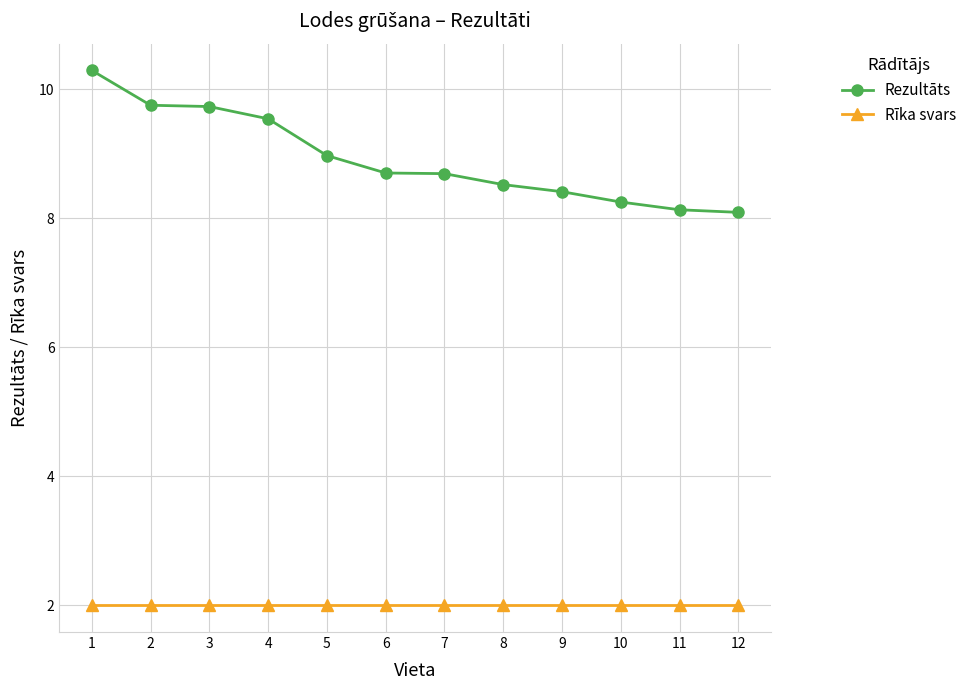

What is the smallest value displayed?

2.0